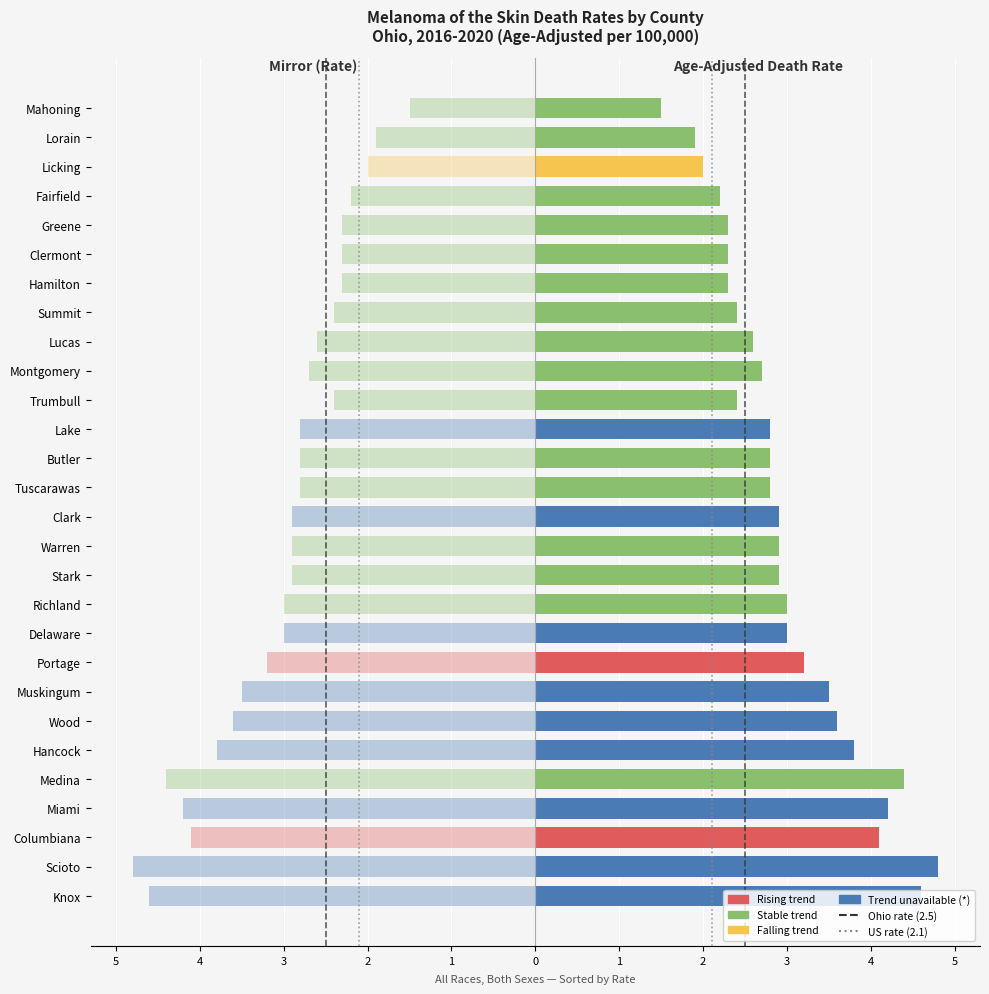

What is the ratio of the value at Delaware to the value at Scioto?

0.6